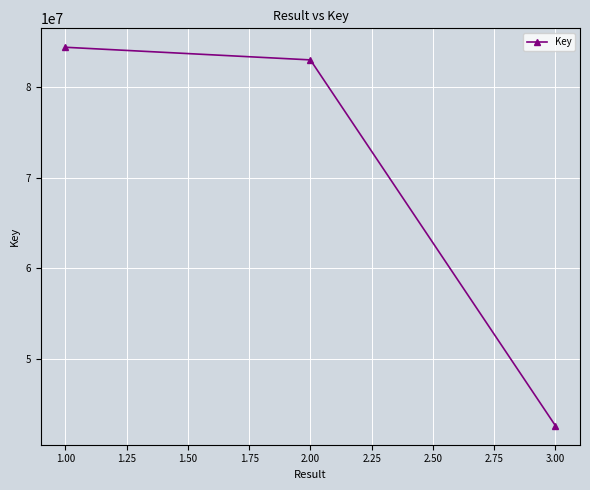

How many categories are shown in the chart?

3